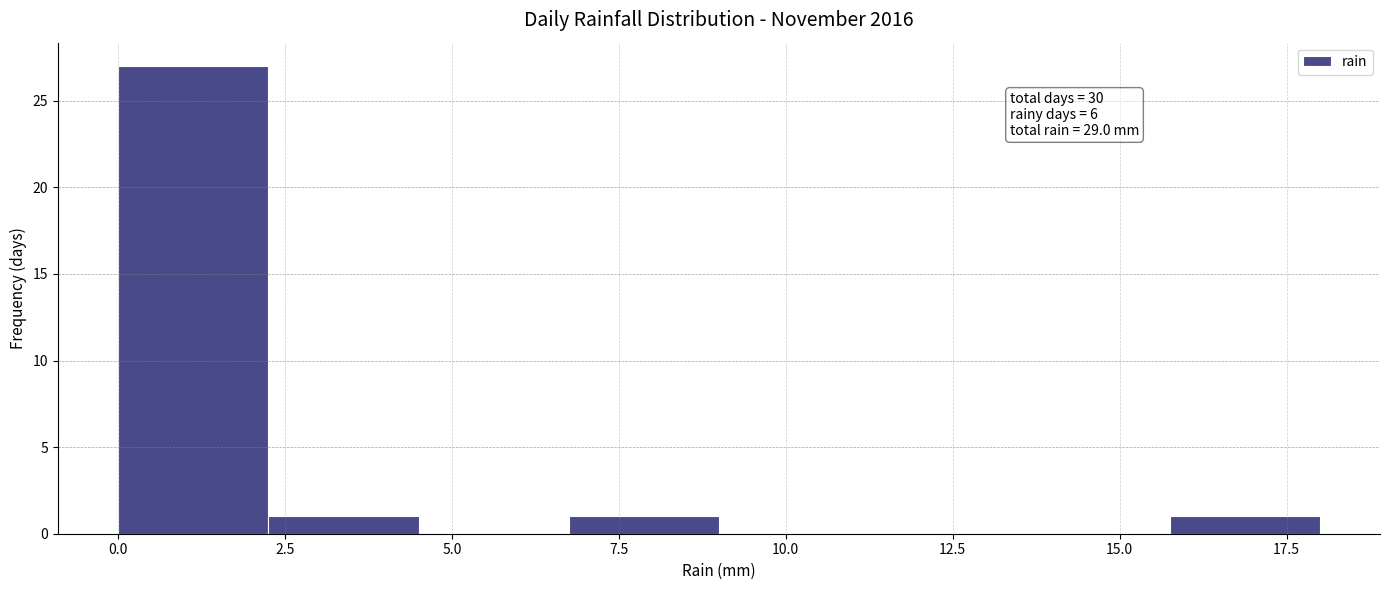

Over which range of the x-axis is the bar tallest?

0.00 to 2.25